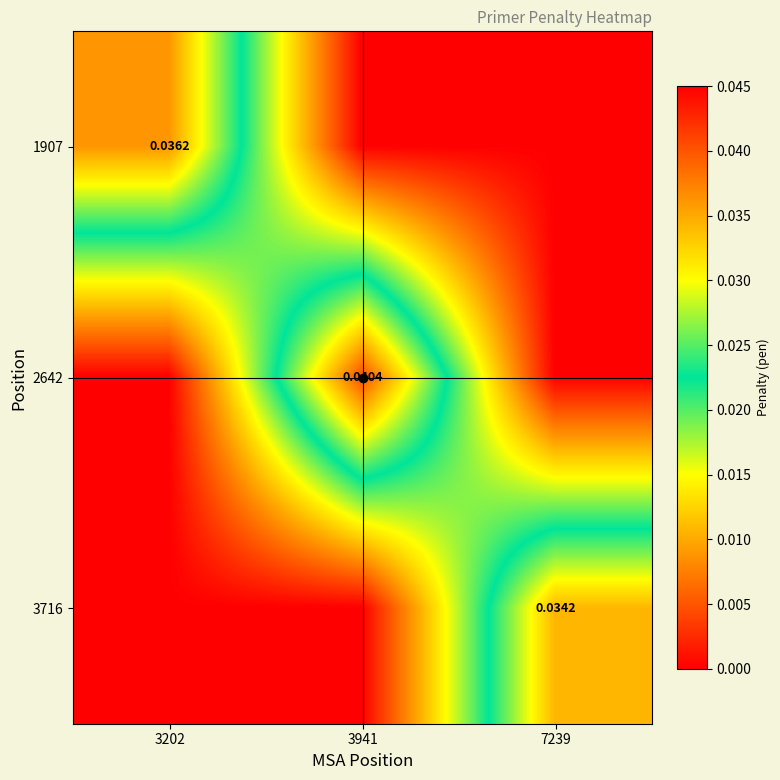

How many distinct data groups are displayed?

3